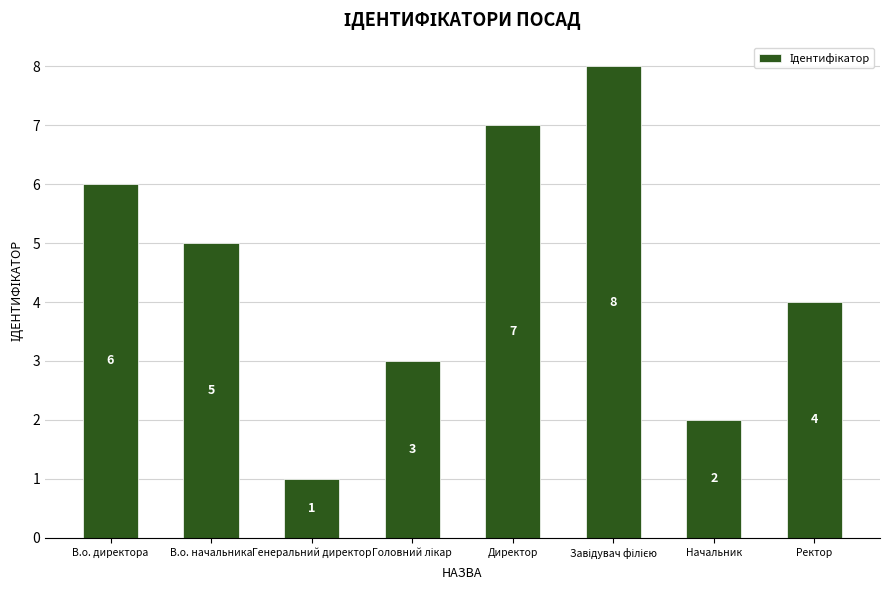

What is the difference between the second highest and minimum values?

6